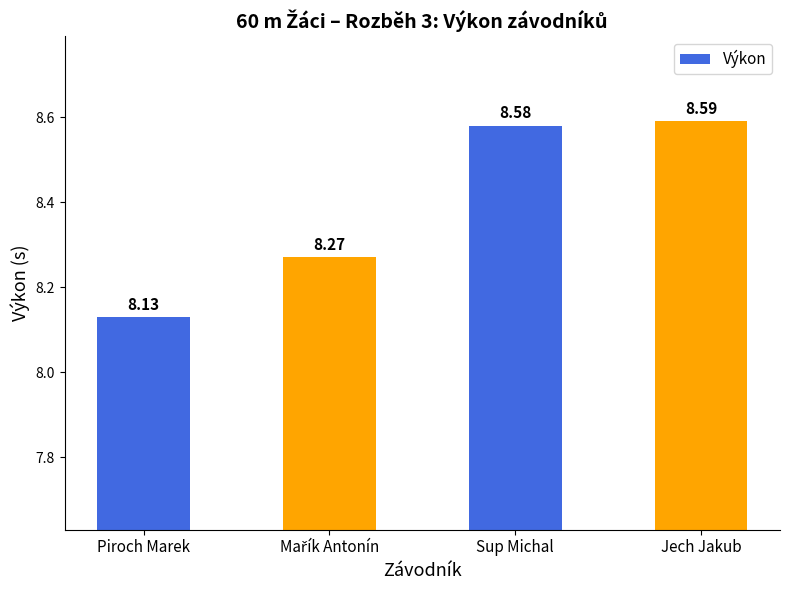

The value at Piroch Marek is 8.1. True or false?

True